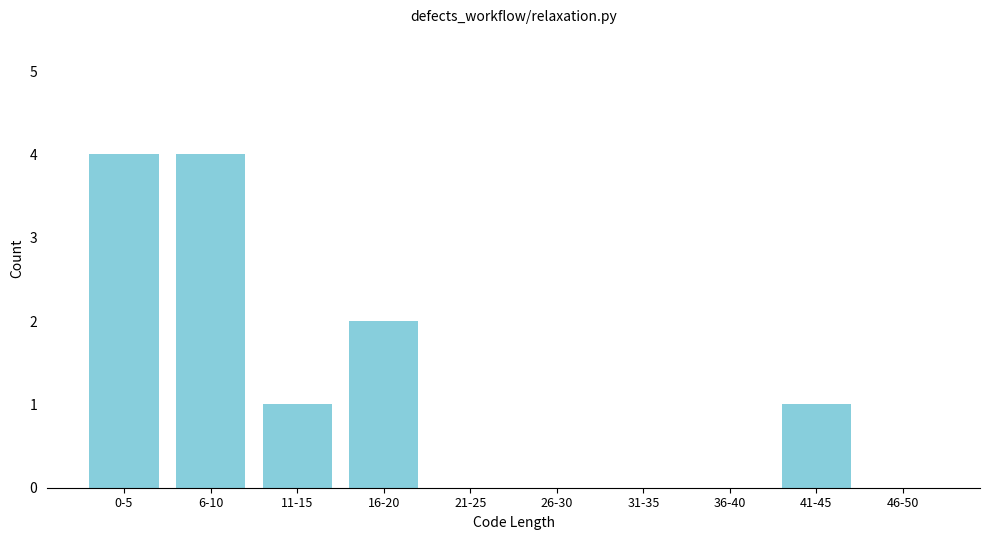

Reading left to right, list all the values displayed in this chart.

0-5=4	6-10=4	11-15=1	16-20=2	21-25=0	26-30=0	31-35=0	36-40=0	41-45=1	46-50=0